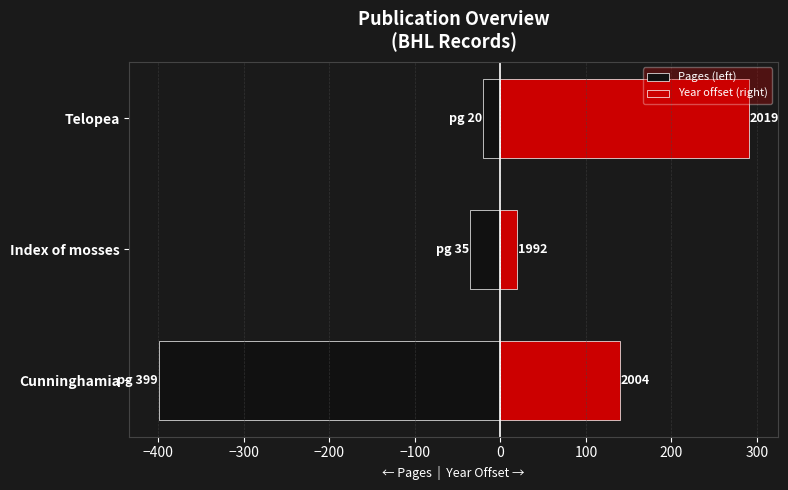

What is the greatest value displayed?

290